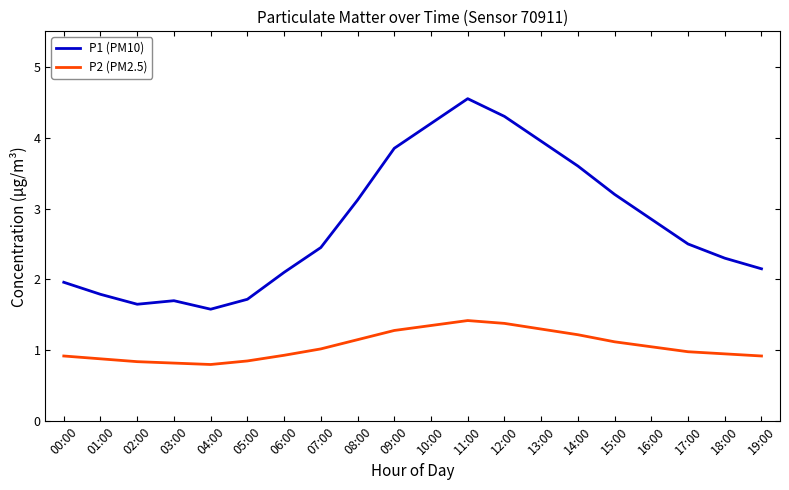

What are all the series names shown in the legend?

P1 (PM10), P2 (PM2.5)